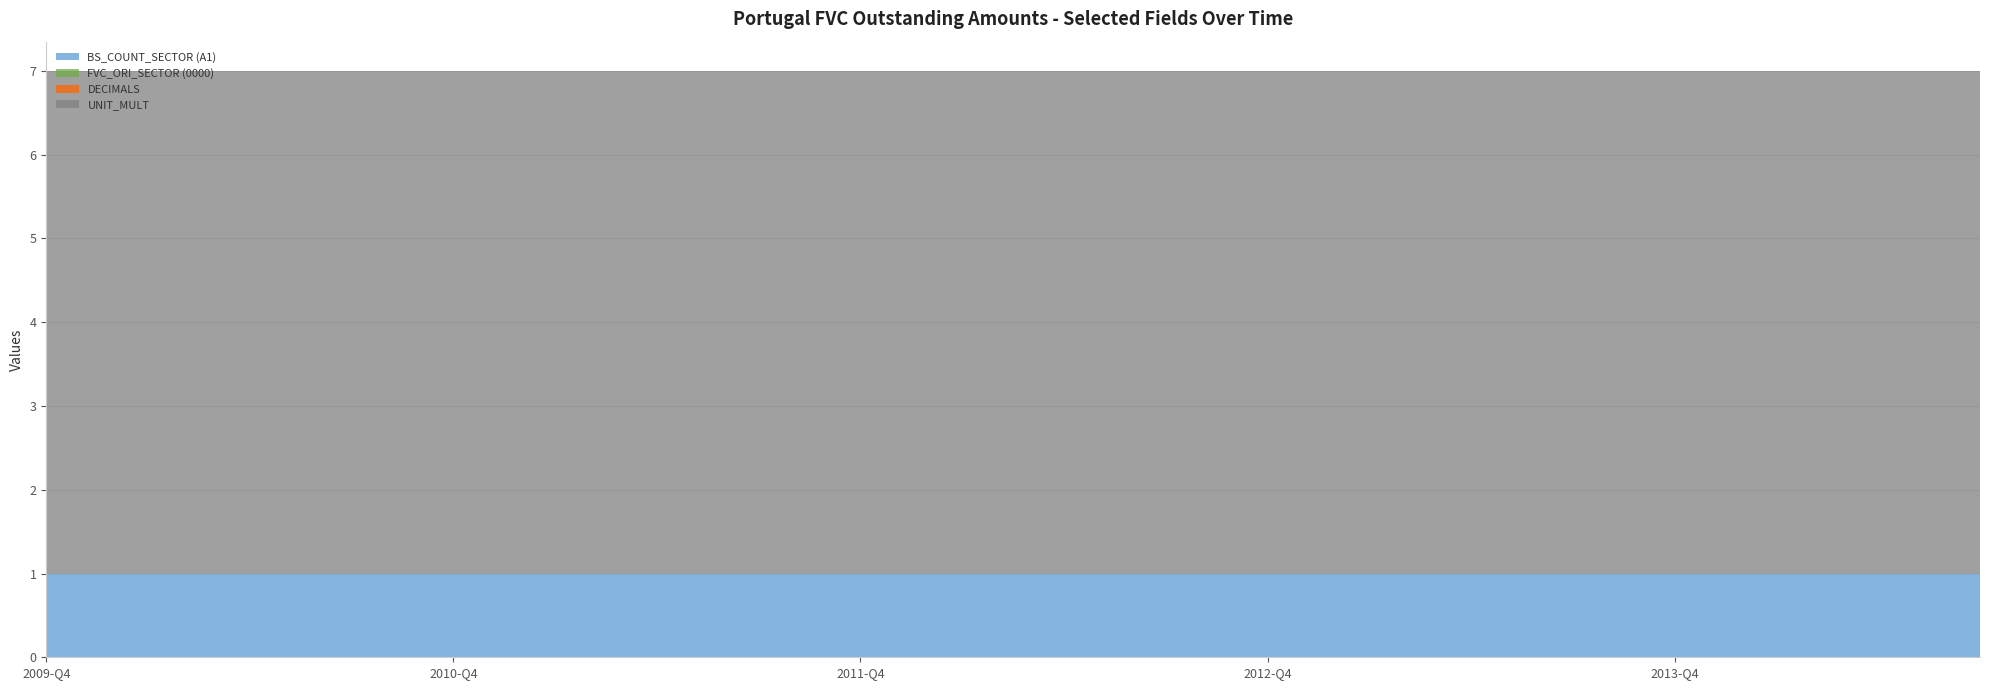

Reading left to right, list all the values displayed in this chart.

BS_COUNT_SECTOR (A1): 2009-Q4=1	2010-Q1=1	2010-Q2=1	2010-Q3=1	2010-Q4=1	2011-Q1=1	2011-Q2=1	2011-Q3=1	2011-Q4=1	2012-Q1=1	2012-Q2=1	2012-Q3=1	2012-Q4=1	2013-Q1=1	2013-Q2=1	2013-Q3=1	2013-Q4=1	2014-Q1=1	2014-Q2=1	2014-Q3=1
FVC_ORI_SECTOR (0000): 2009-Q4=0	2010-Q1=0	2010-Q2=0	2010-Q3=0	2010-Q4=0	2011-Q1=0	2011-Q2=0	2011-Q3=0	2011-Q4=0	2012-Q1=0	2012-Q2=0	2012-Q3=0	2012-Q4=0	2013-Q1=0	2013-Q2=0	2013-Q3=0	2013-Q4=0	2014-Q1=0	2014-Q2=0	2014-Q3=0
DECIMALS: 2009-Q4=0	2010-Q1=0	2010-Q2=0	2010-Q3=0	2010-Q4=0	2011-Q1=0	2011-Q2=0	2011-Q3=0	2011-Q4=0	2012-Q1=0	2012-Q2=0	2012-Q3=0	2012-Q4=0	2013-Q1=0	2013-Q2=0	2013-Q3=0	2013-Q4=0	2014-Q1=0	2014-Q2=0	2014-Q3=0
UNIT_MULT: 2009-Q4=6	2010-Q1=6	2010-Q2=6	2010-Q3=6	2010-Q4=6	2011-Q1=6	2011-Q2=6	2011-Q3=6	2011-Q4=6	2012-Q1=6	2012-Q2=6	2012-Q3=6	2012-Q4=6	2013-Q1=6	2013-Q2=6	2013-Q3=6	2013-Q4=6	2014-Q1=6	2014-Q2=6	2014-Q3=6